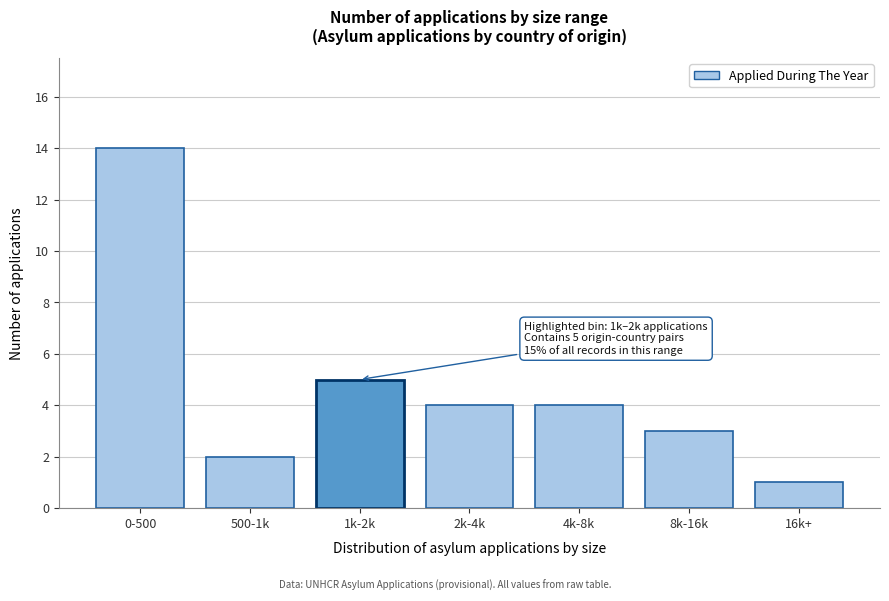

Reading left to right, list all the values displayed in this chart.

14	2	5	4	4	3	1